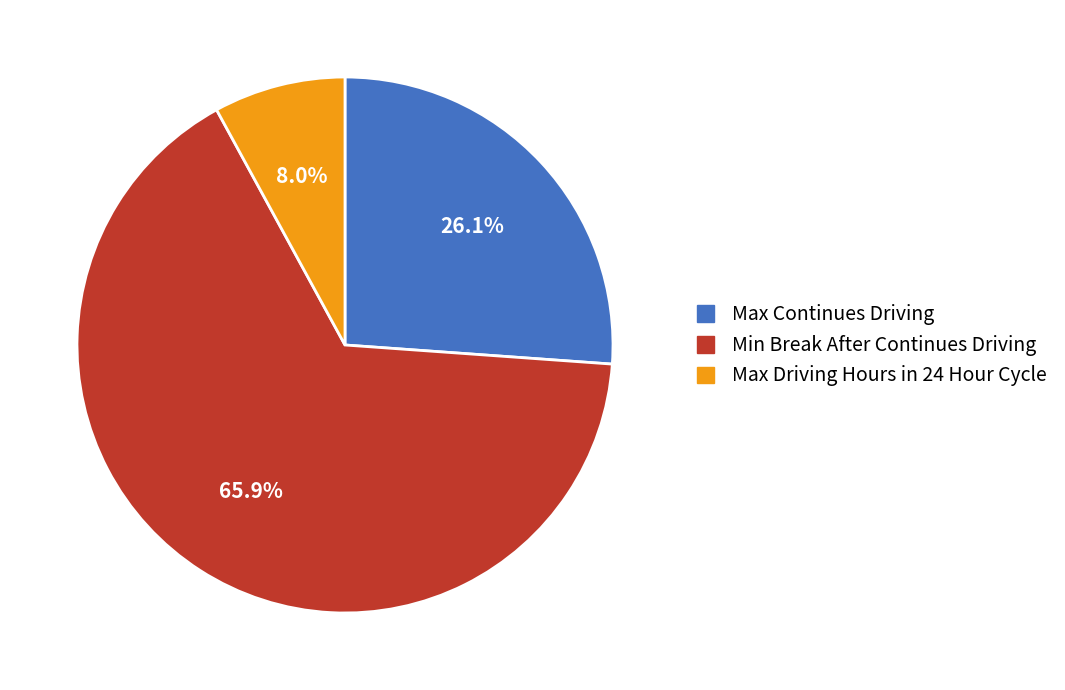

Rank the categories by value from lowest to highest.

Max Driving Hours in 24 Hour Cycle, Max Continues Driving, Min Break After Continues Driving